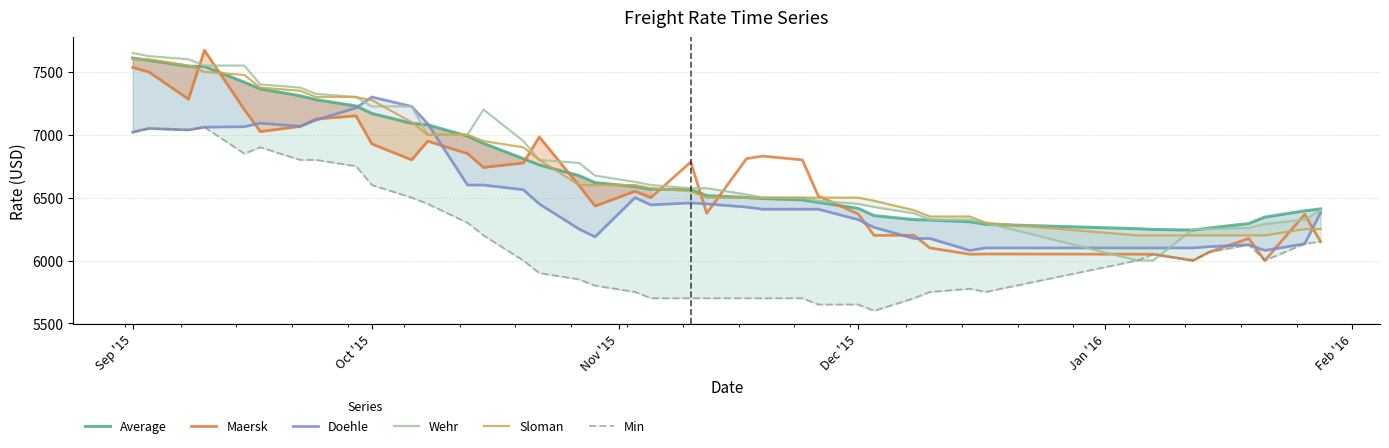

What is the maximum value for Wehr?

7650